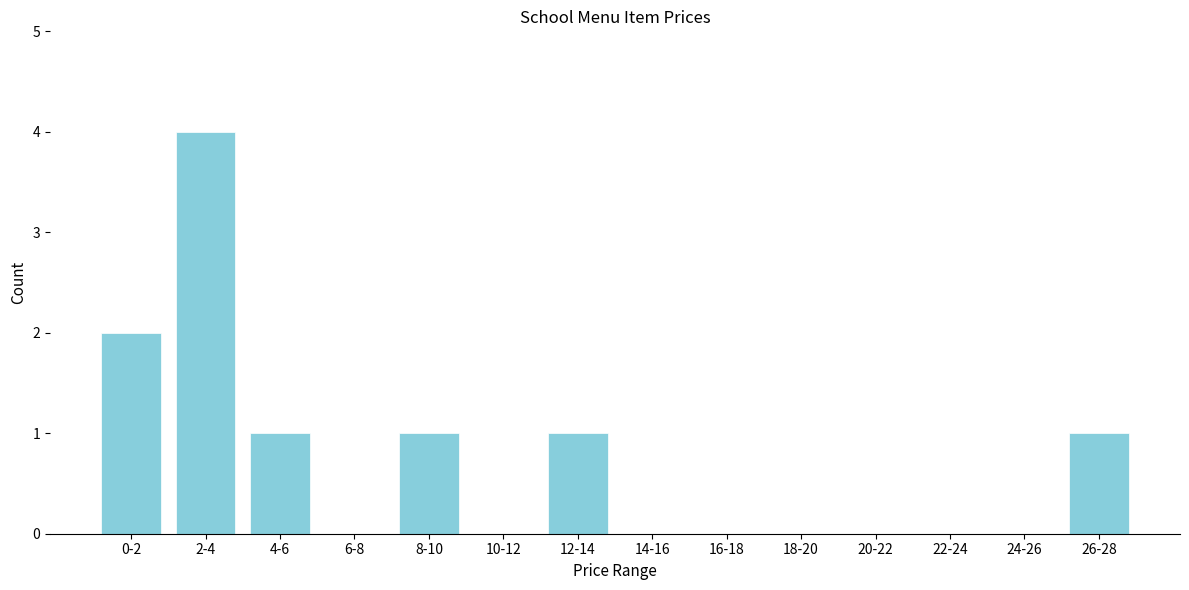

Reading left to right, what are all the values shown in this chart?

0-2=2	2-4=4	4-6=1	6-8=0	8-10=1	10-12=0	12-14=1	14-16=0	16-18=0	18-20=0	20-22=0	22-24=0	24-26=0	26-28=1